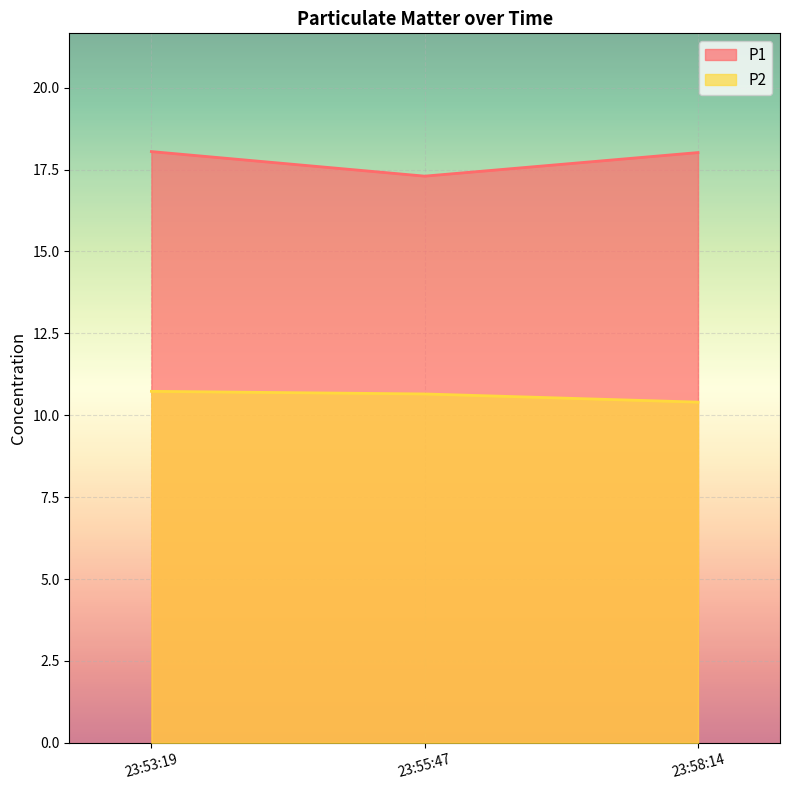

How many data points does each series have?

3